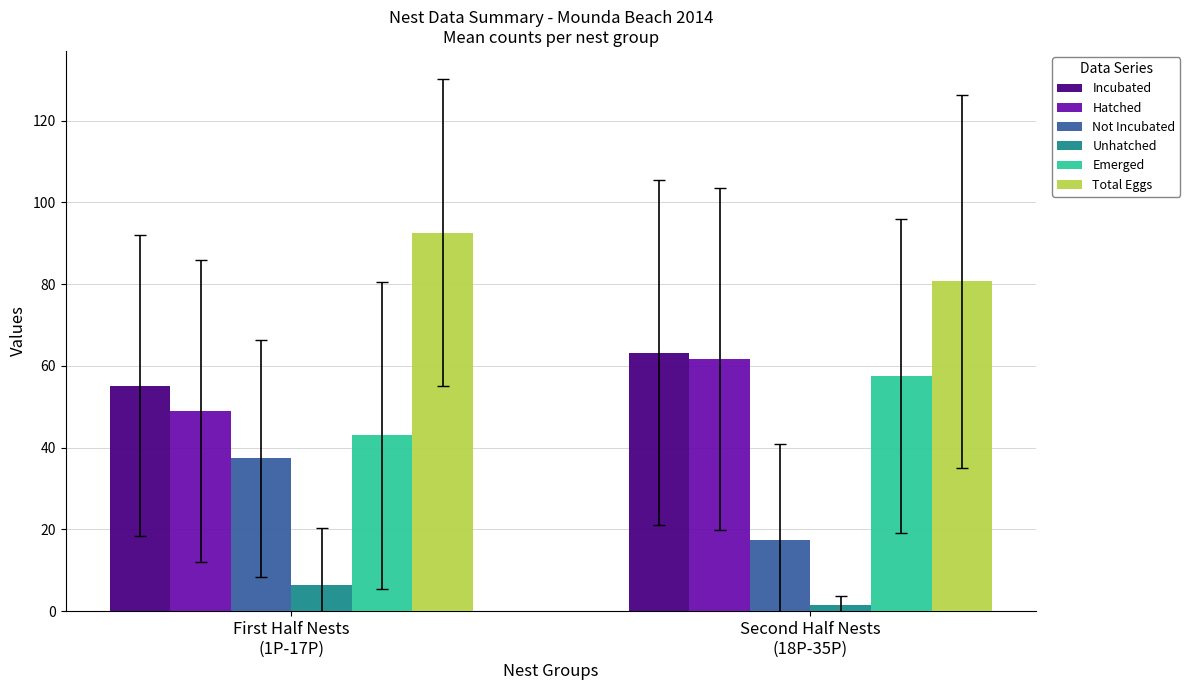

How many values in the Hatched series exceed 61?

1